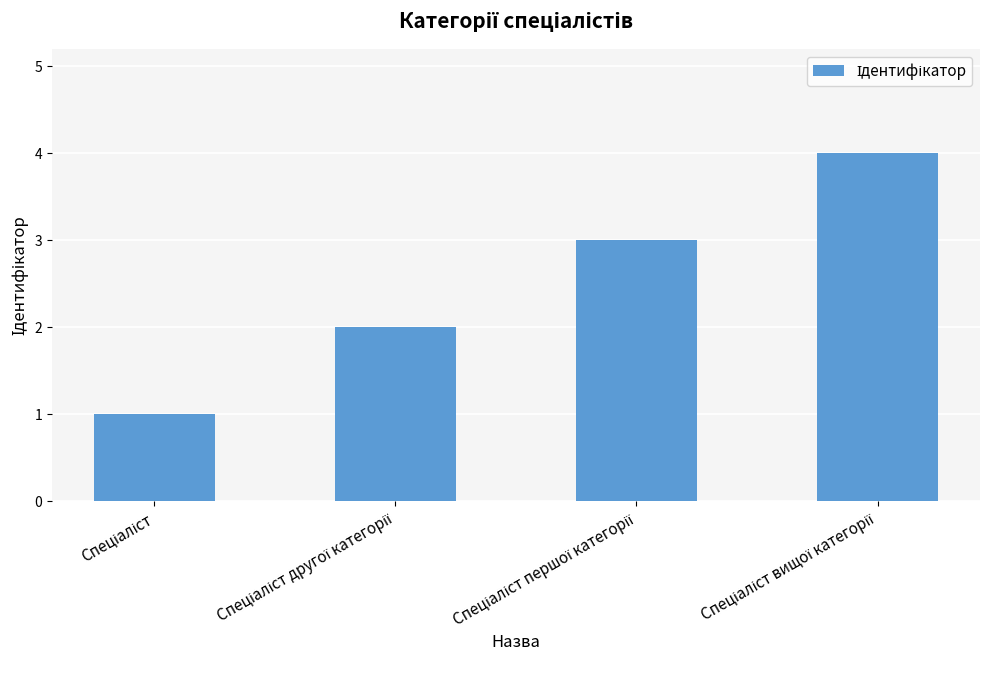

What is the maximum value shown in the chart?

4